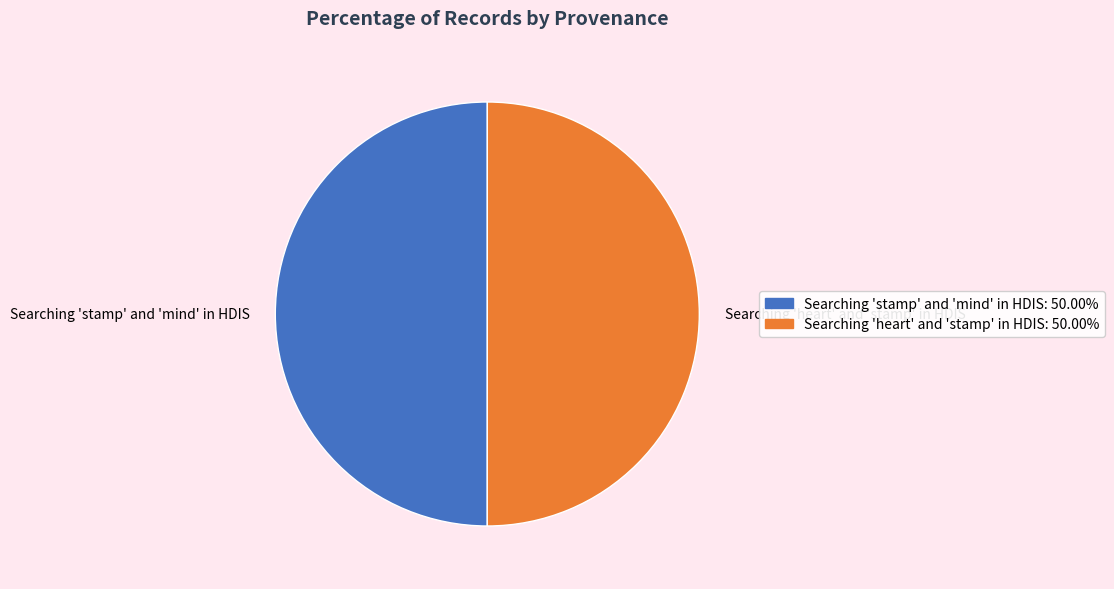

What is the ratio of the value at Searching 'stamp' and 'mind' in HDIS: 50.00% to the value at Searching 'heart' and 'stamp' in HDIS: 50.00%?

1.0